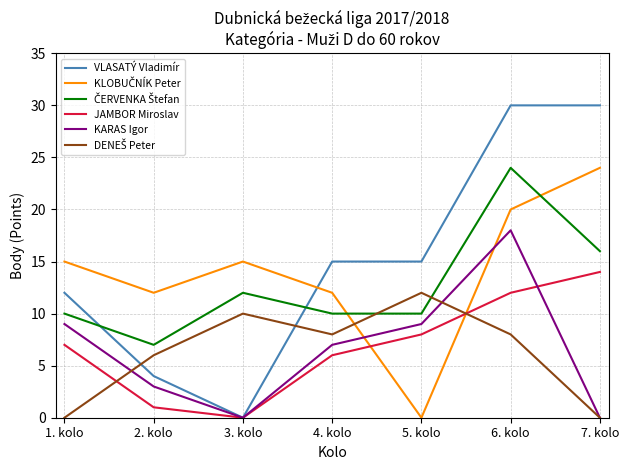

What is the difference between the highest and lowest values at 2. kolo?

11